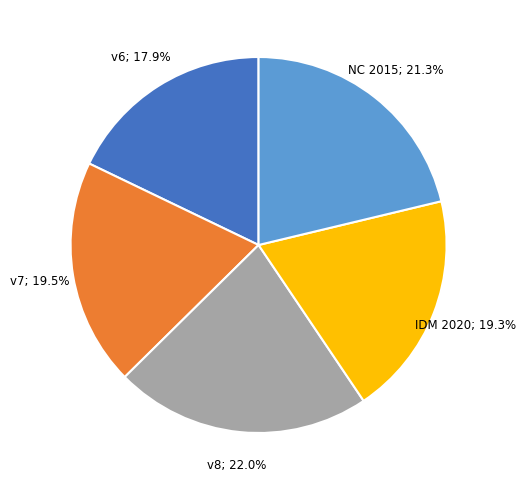

Is there a majority slice in this chart?

No